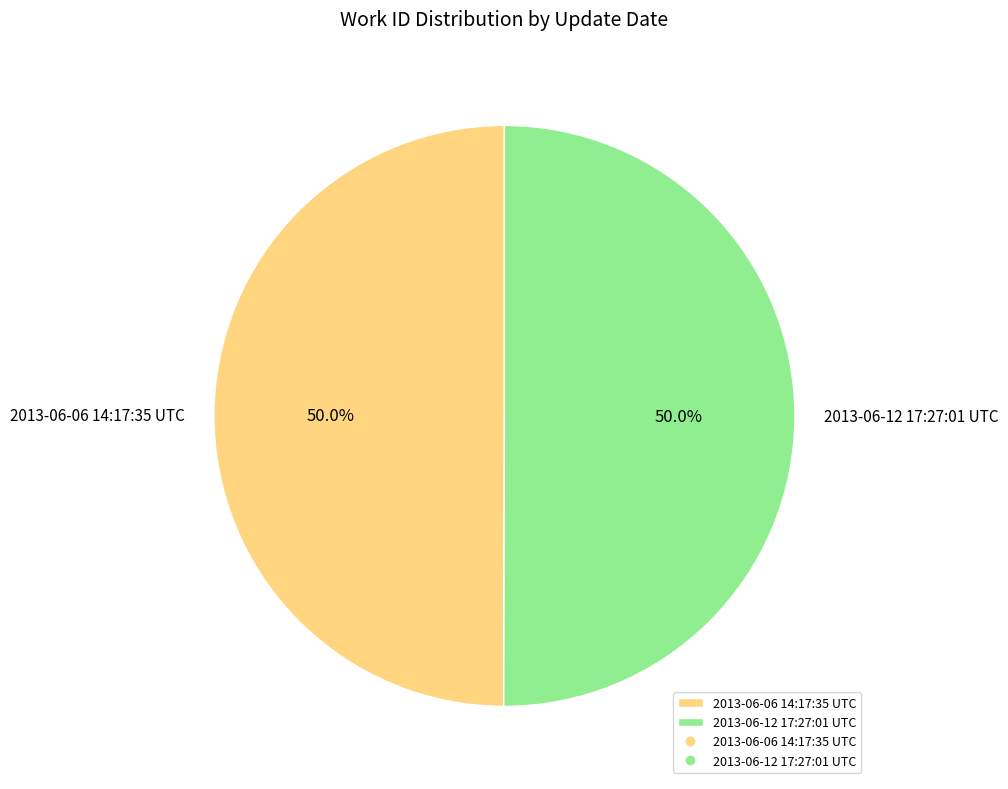

To the nearest percent, what is the average slice percentage?

50%